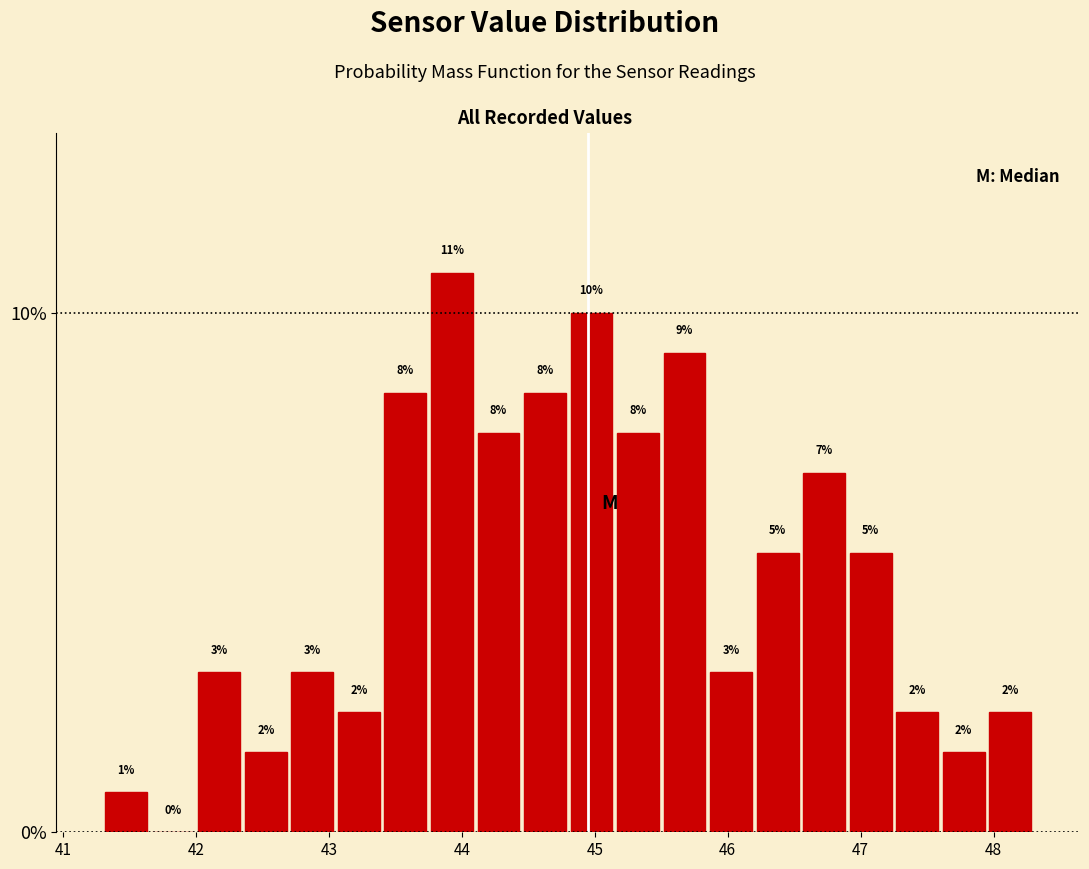

Read against the x-axis, roughly where is the centre of the tallest bar?

43.9